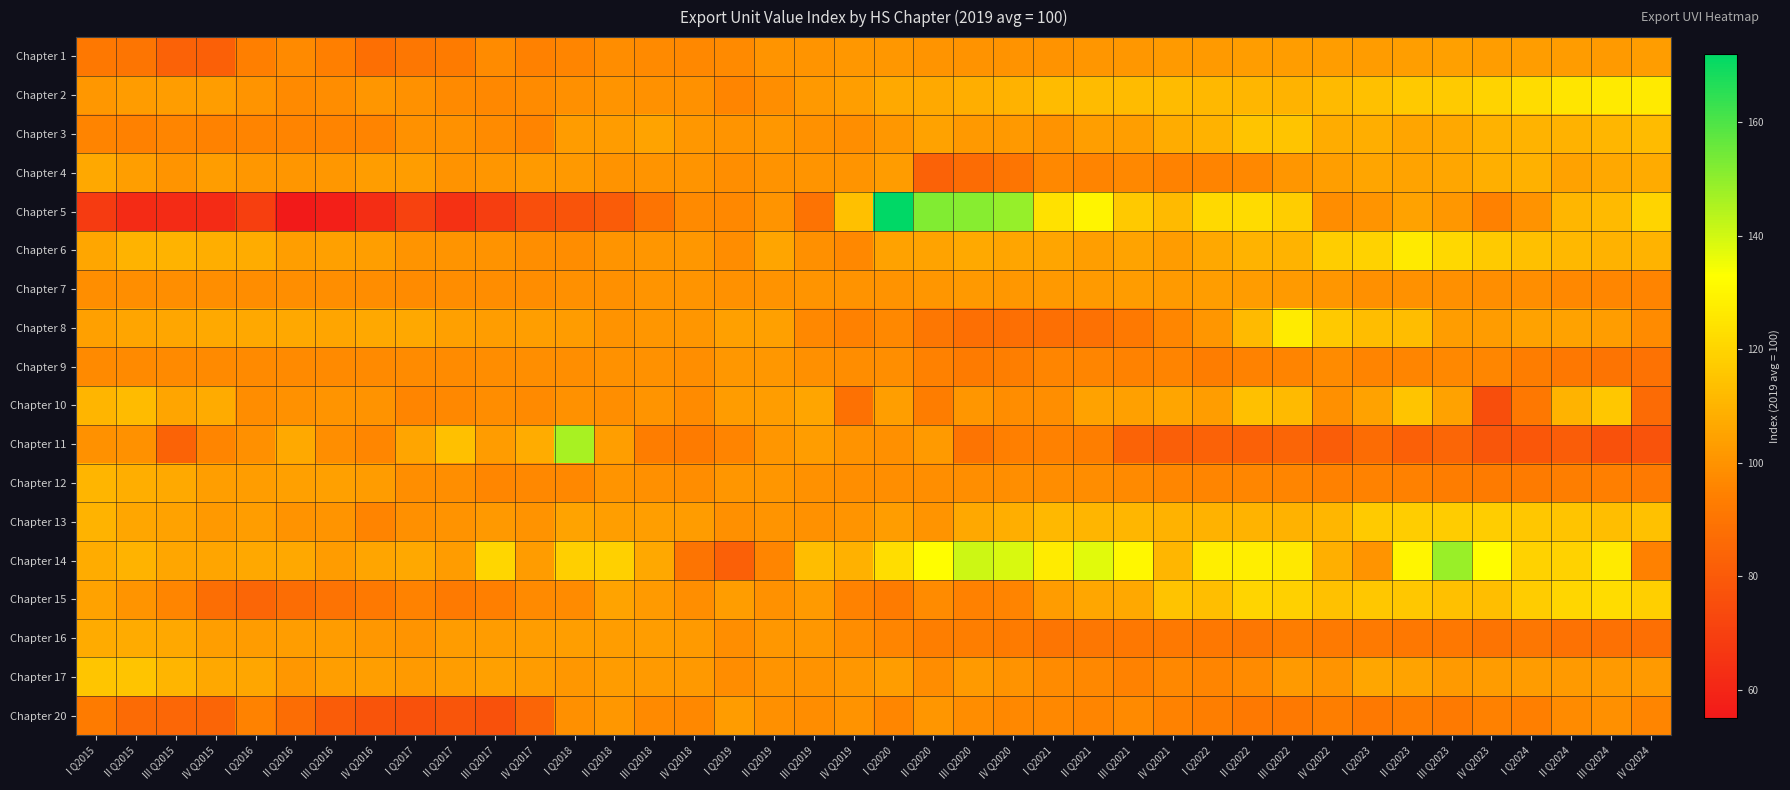

What is the total value across all series at III Q2015?

1759.9